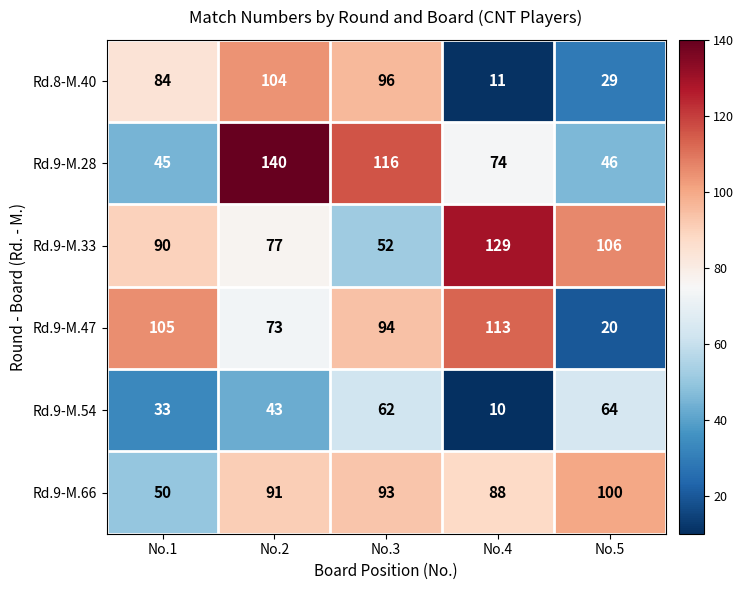

Reading left to right, list all the values displayed in this chart.

Rd.8-M.40: No.1=84	No.2=104	No.3=96	No.4=11	No.5=29
Rd.9-M.28: No.1=45	No.2=140	No.3=116	No.4=74	No.5=46
Rd.9-M.33: No.1=90	No.2=77	No.3=52	No.4=129	No.5=106
Rd.9-M.47: No.1=105	No.2=73	No.3=94	No.4=113	No.5=20
Rd.9-M.54: No.1=33	No.2=43	No.3=62	No.4=10	No.5=64
Rd.9-M.66: No.1=50	No.2=91	No.3=93	No.4=88	No.5=100